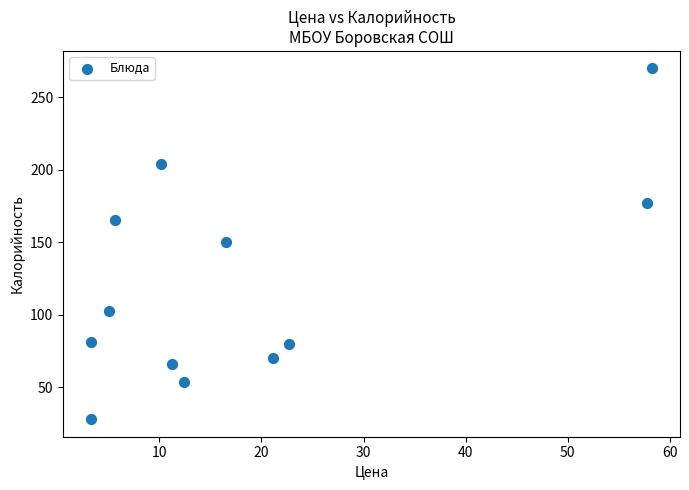

What is the average X value?

19.0